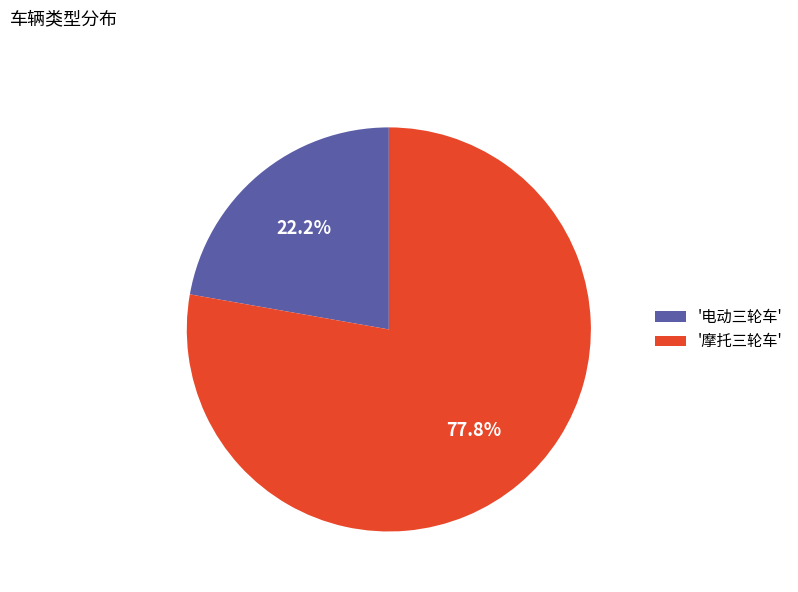

Rank the categories by value from highest to lowest.

'摩托三轮车', '电动三轮车'